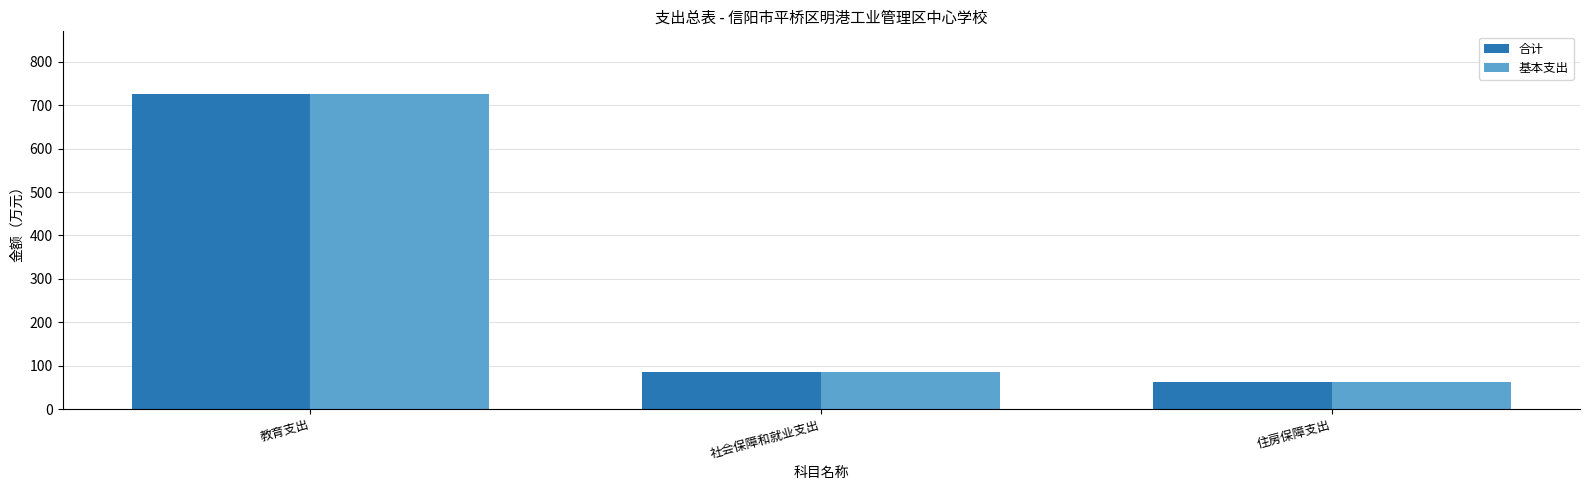

At which label is 合计 closest to 394?

社会保障和就业支出